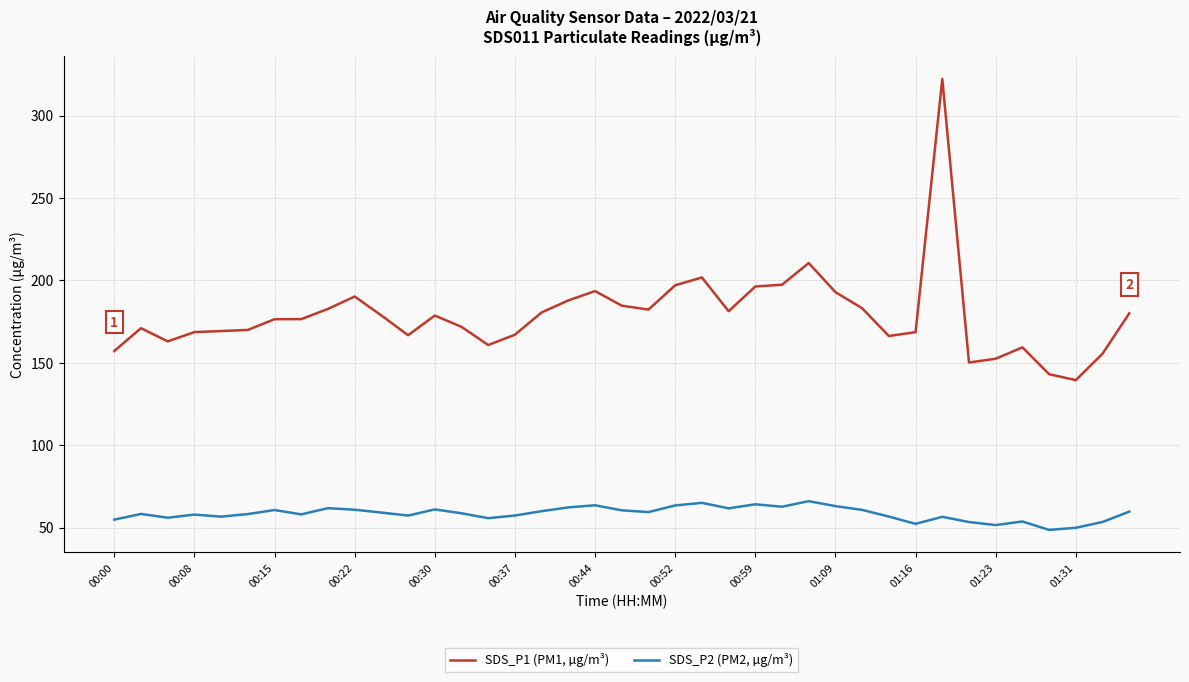

What is the minimum value for SDS_P2 (PM2, µg/m³)?

48.6